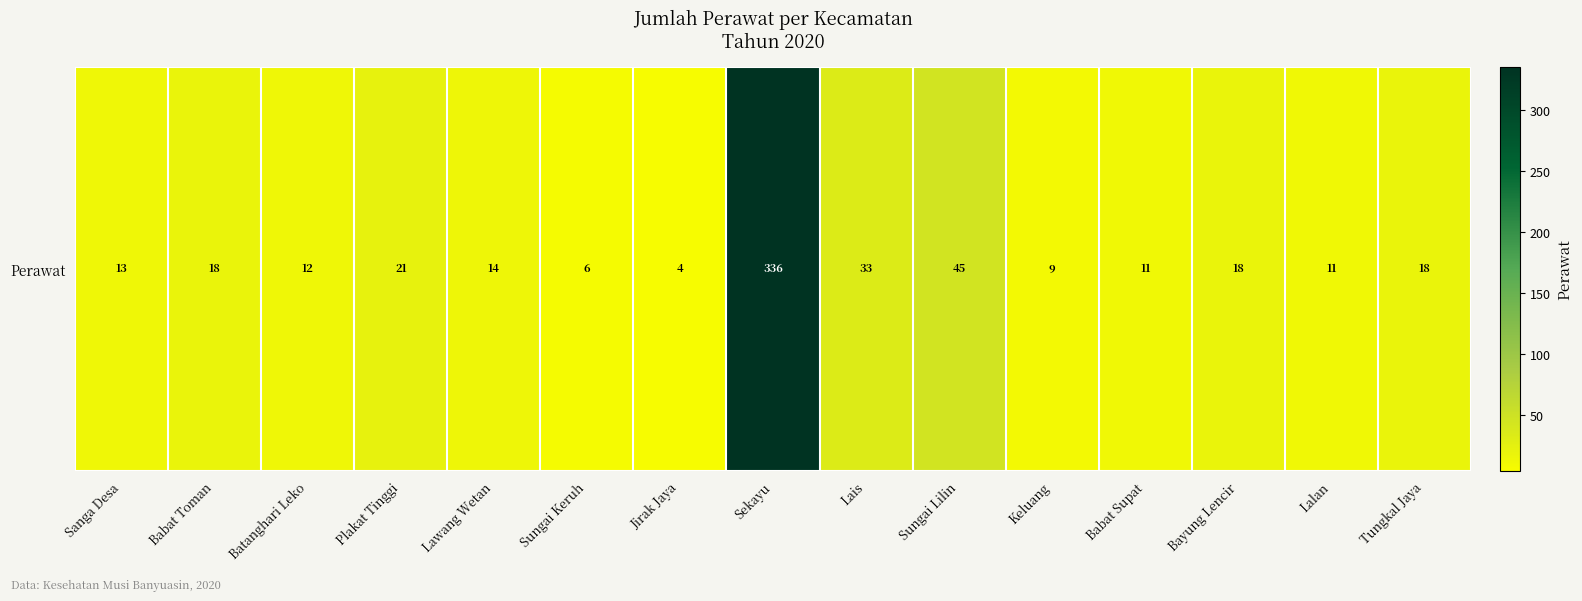

Which label corresponds to the largest value in the chart?

Sekayu